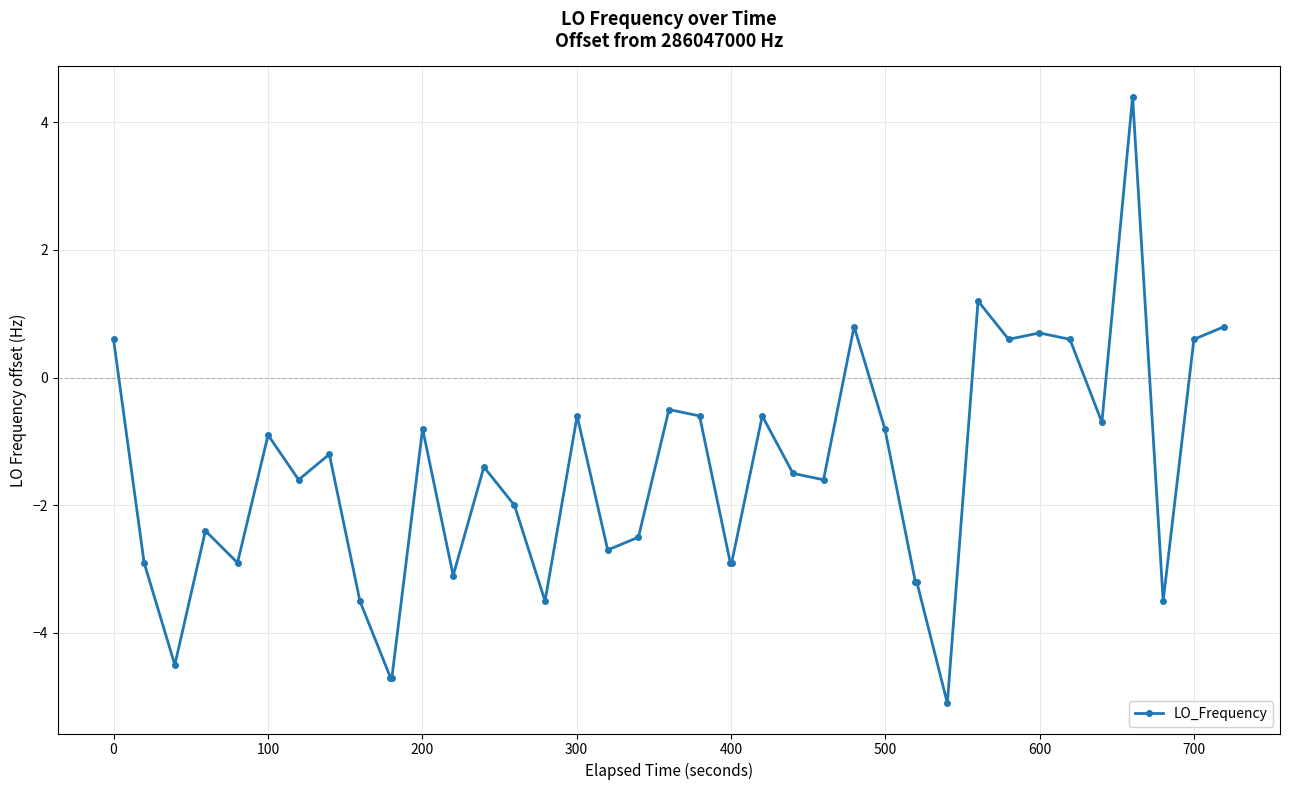

Does the chart display data point markers on the line(s)?

Yes